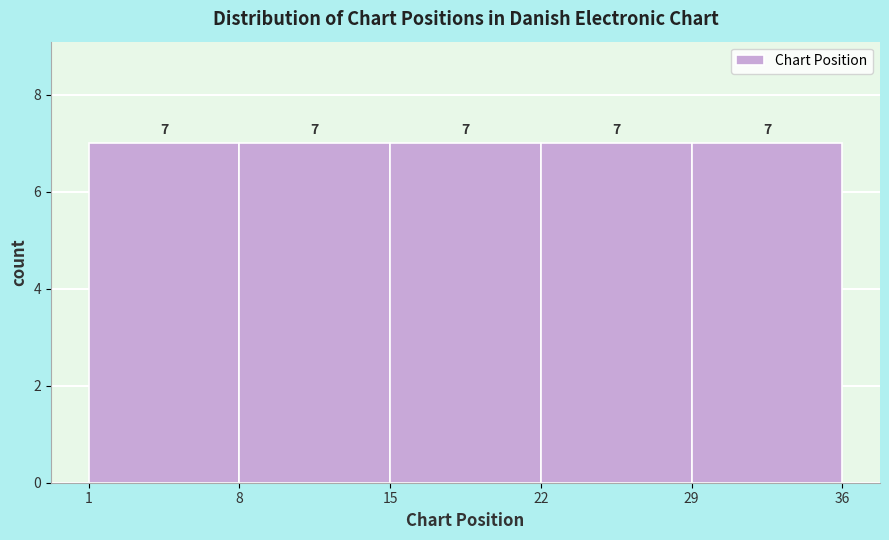

Reading left to right, list every bar in this chart as the range it spans on the x-axis followed by its height.

1 to 8: 7
8 to 15: 7
15 to 22: 7
22 to 29: 7
29 to 36: 7